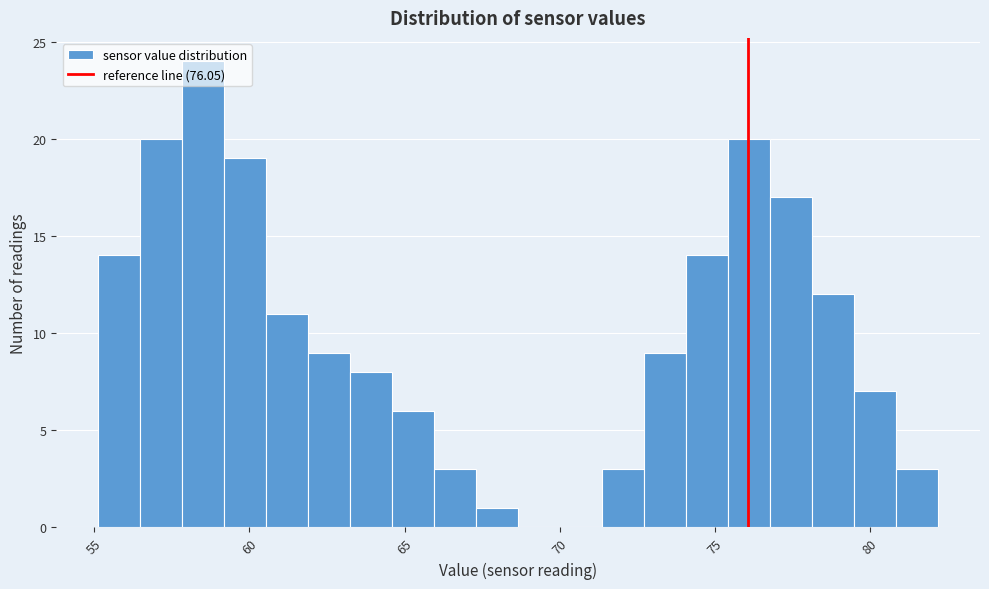

Read against the x-axis, roughly where is the centre of the tallest bar?

58.5